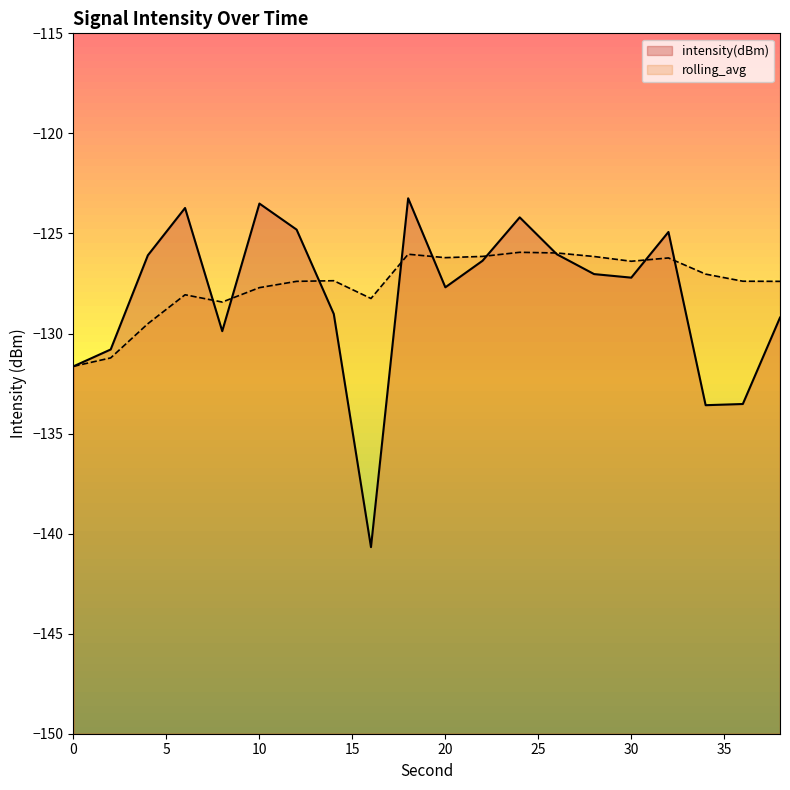

At which label does intensity(dBm) reach its minimum?

16